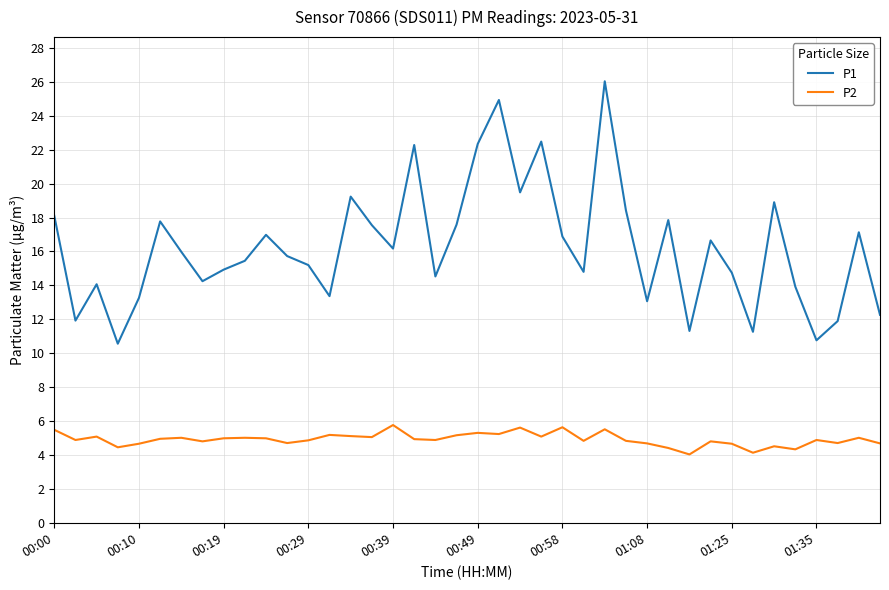

Does the chart have visible grid lines?

Yes